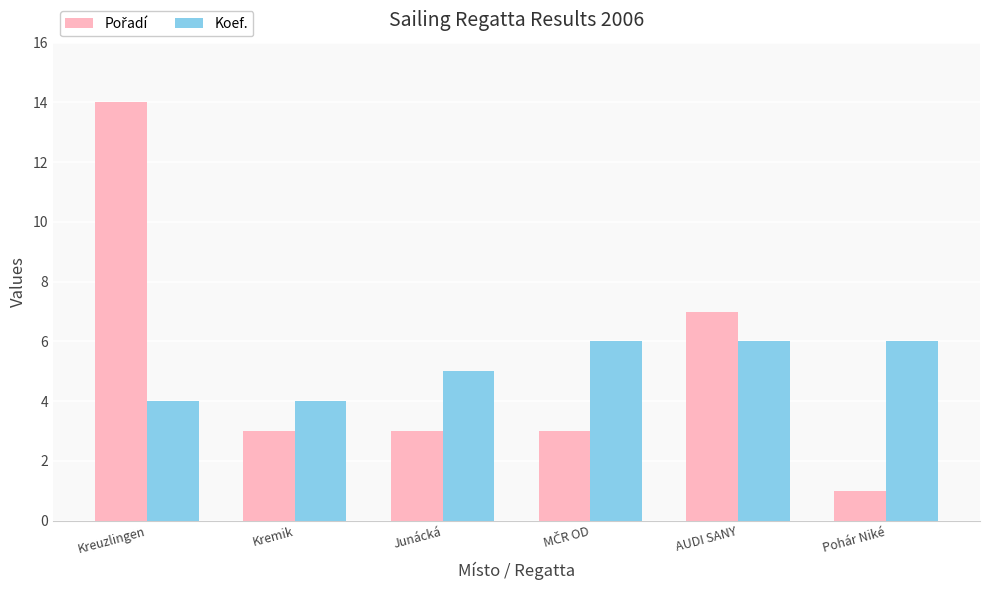

Are the bars horizontal?

No